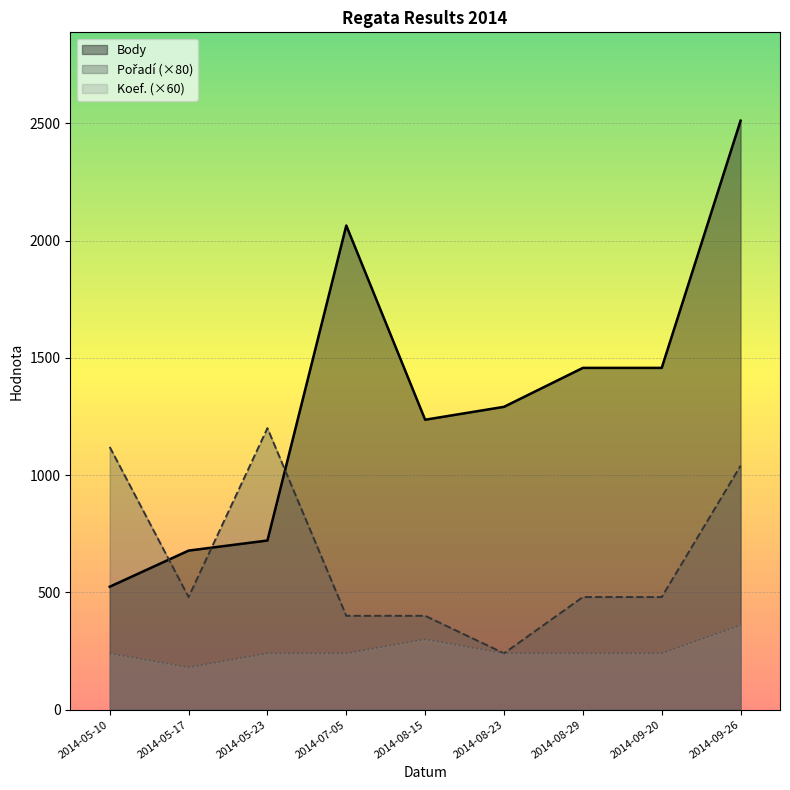

What are all the series names shown in the legend?

Body, Pořadí, Koef.